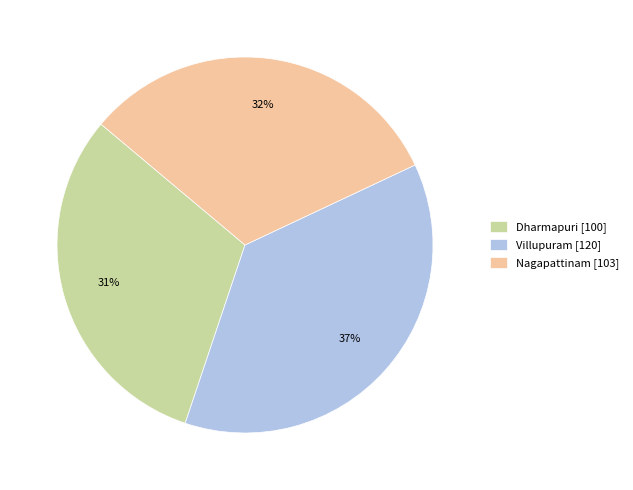

Which has a higher value, Villupuram or Dharmapuri?

Villupuram